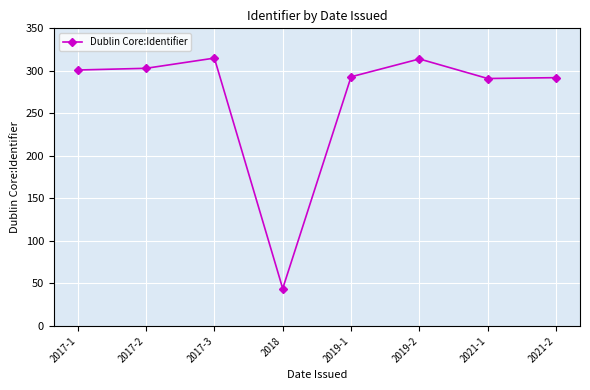

Does the chart display data point markers on the line(s)?

Yes